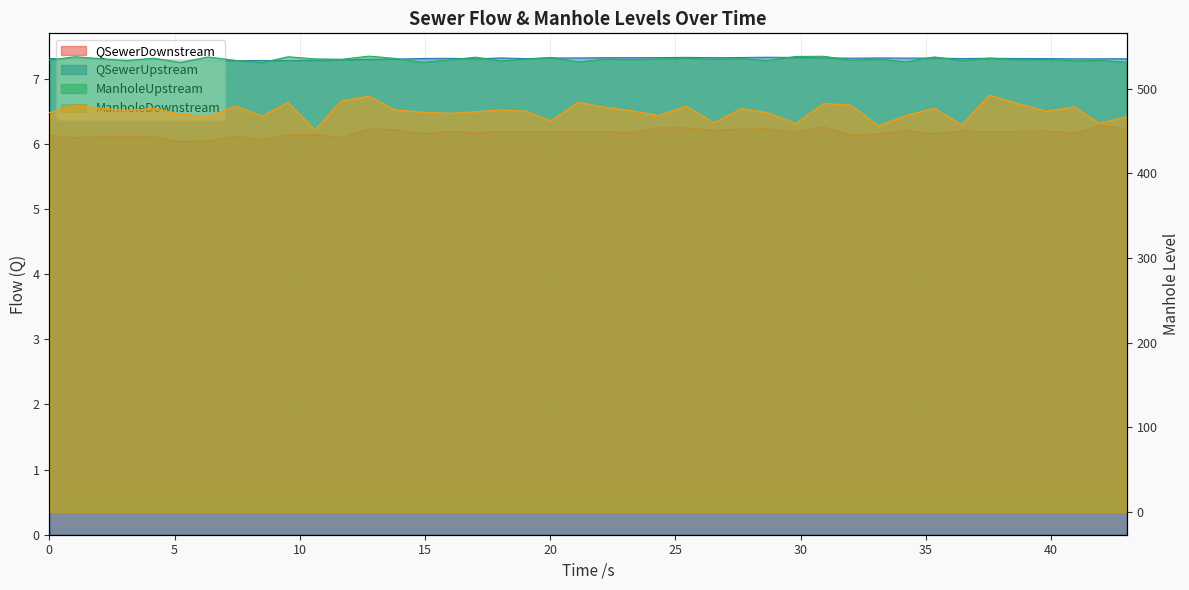

Where is the first local maximum for QSewerUpstream?

35